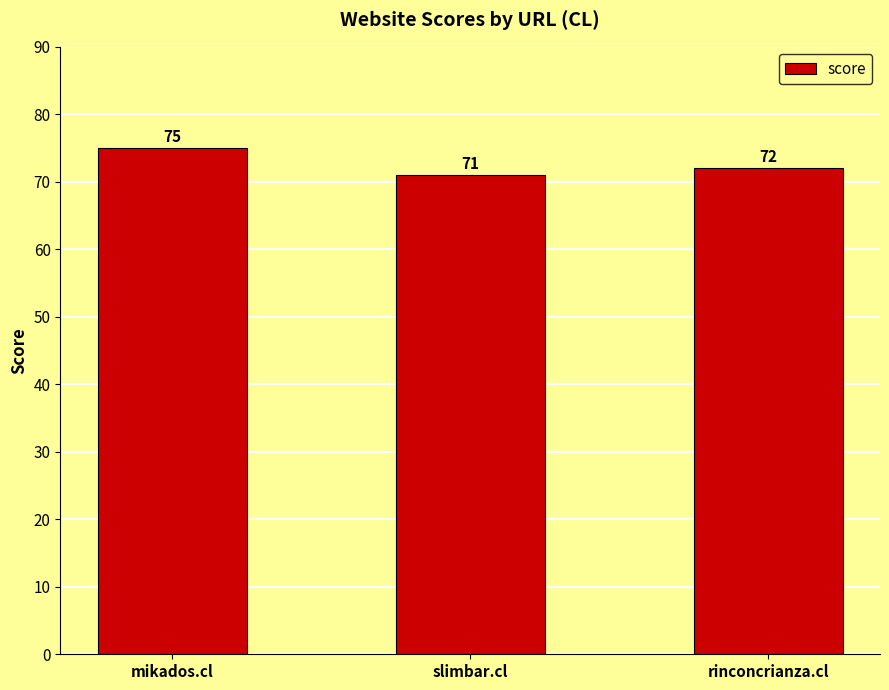

True or false: the data shows 95 at slimbar.cl.

False